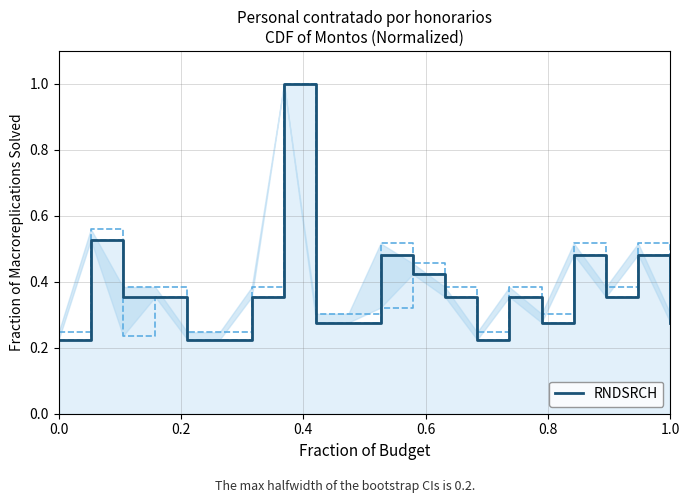

Is this an area chart (filled region under the line)?

No